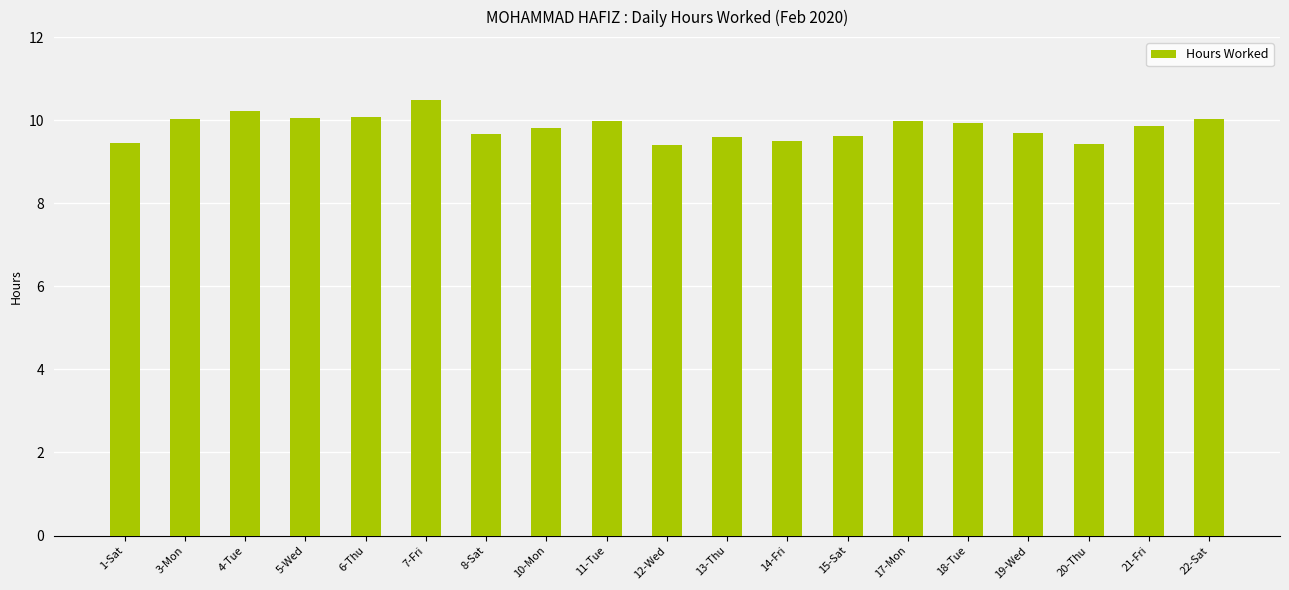

Approximately how many times larger is the value at 22-Sat compared to 12-Wed?

1.1